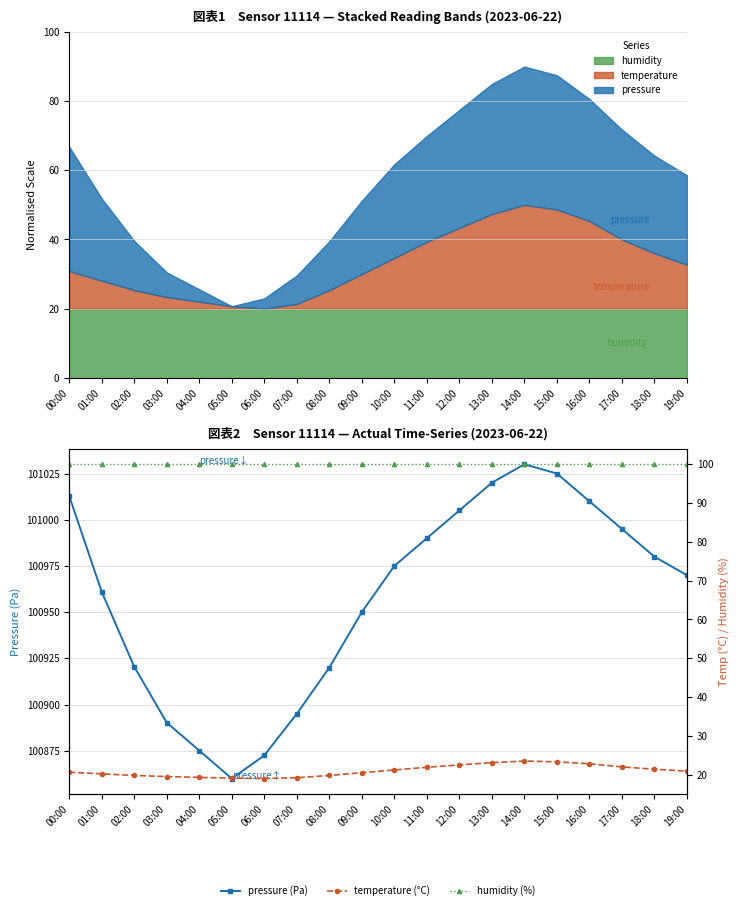

Reading left to right, transcribe all the data shown in this chart.

pressure (Pa): 00:00=101012.8	01:00=100961.0	02:00=100920.5	03:00=100890.2	04:00=100875.1	05:00=100860.0	06:00=100872.5	07:00=100895.0	08:00=100920.0	09:00=100950.0	10:00=100975.0	11:00=100990.0	12:00=101005.0	13:00=101020.0	14:00=101030.0	15:00=101025.0	16:00=101010.0	17:00=100995.0	18:00=100980.0	19:00=100970.0
temperature (°C): 00:00=20.6	01:00=20.2	02:00=19.8	03:00=19.5	04:00=19.3	05:00=19.1	06:00=19.0	07:00=19.2	08:00=19.8	09:00=20.5	10:00=21.2	11:00=21.9	12:00=22.5	13:00=23.1	14:00=23.5	15:00=23.3	16:00=22.8	17:00=22.0	18:00=21.4	19:00=20.9
humidity (%): 00:00=100.0	01:00=100.0	02:00=100.0	03:00=100.0	04:00=100.0	05:00=100.0	06:00=100.0	07:00=100.0	08:00=100.0	09:00=100.0	10:00=100.0	11:00=100.0	12:00=100.0	13:00=100.0	14:00=100.0	15:00=100.0	16:00=100.0	17:00=100.0	18:00=100.0	19:00=100.0